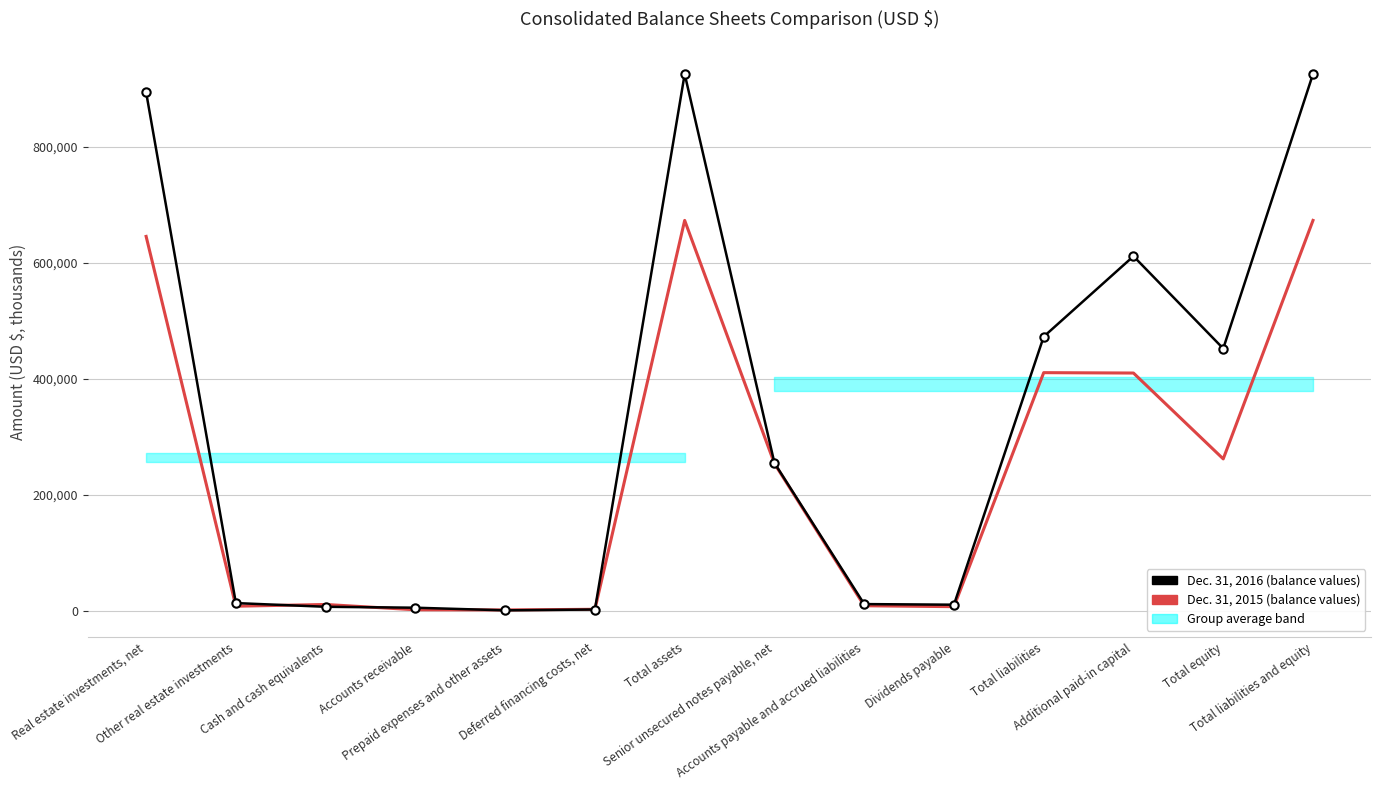

Rank the categories by Dec. 31, 2016 value from highest to lowest.

Total assets, Total liabilities and equity, Real estate investments, net, Additional paid-in capital, Total liabilities, Total equity, Senior unsecured notes payable, net, Other real estate investments, Accounts payable and accrued liabilities, Dividends payable, Cash and cash equivalents, Accounts receivable, Deferred financing costs, net, Prepaid expenses and other assets